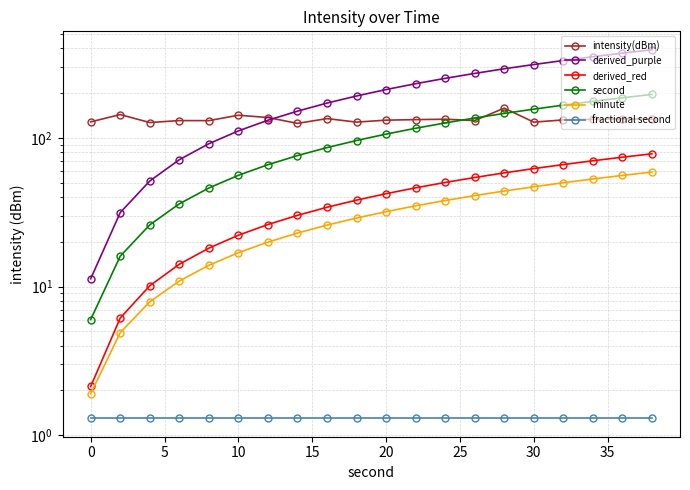

What is the sum of all intensity(dBm) values?

2674.0